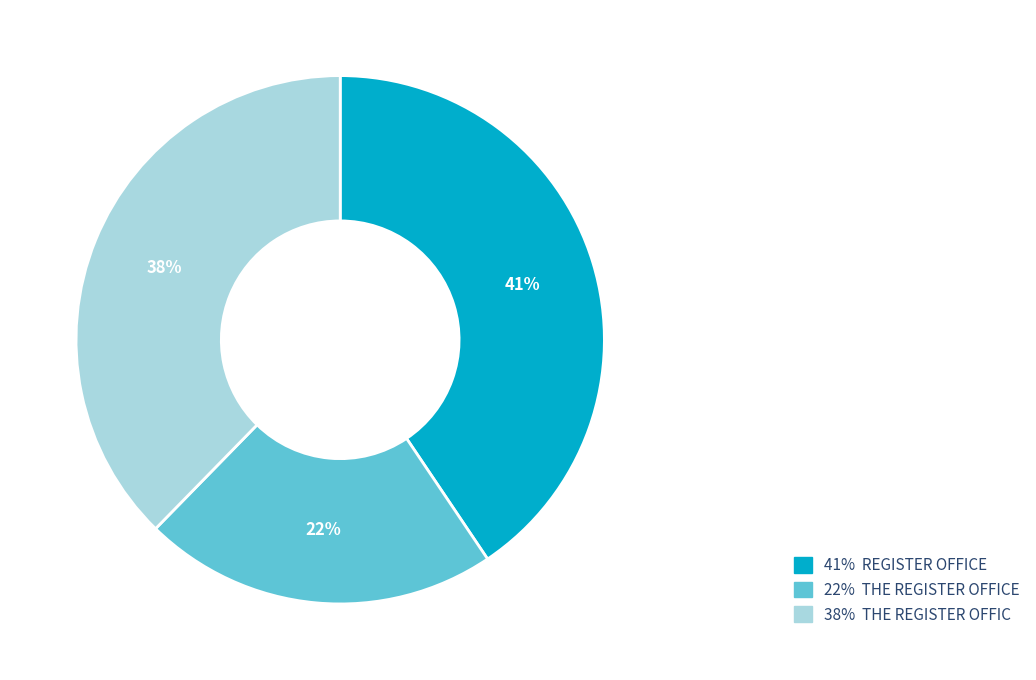

Is there any slice that represents more than half of the pie?

No